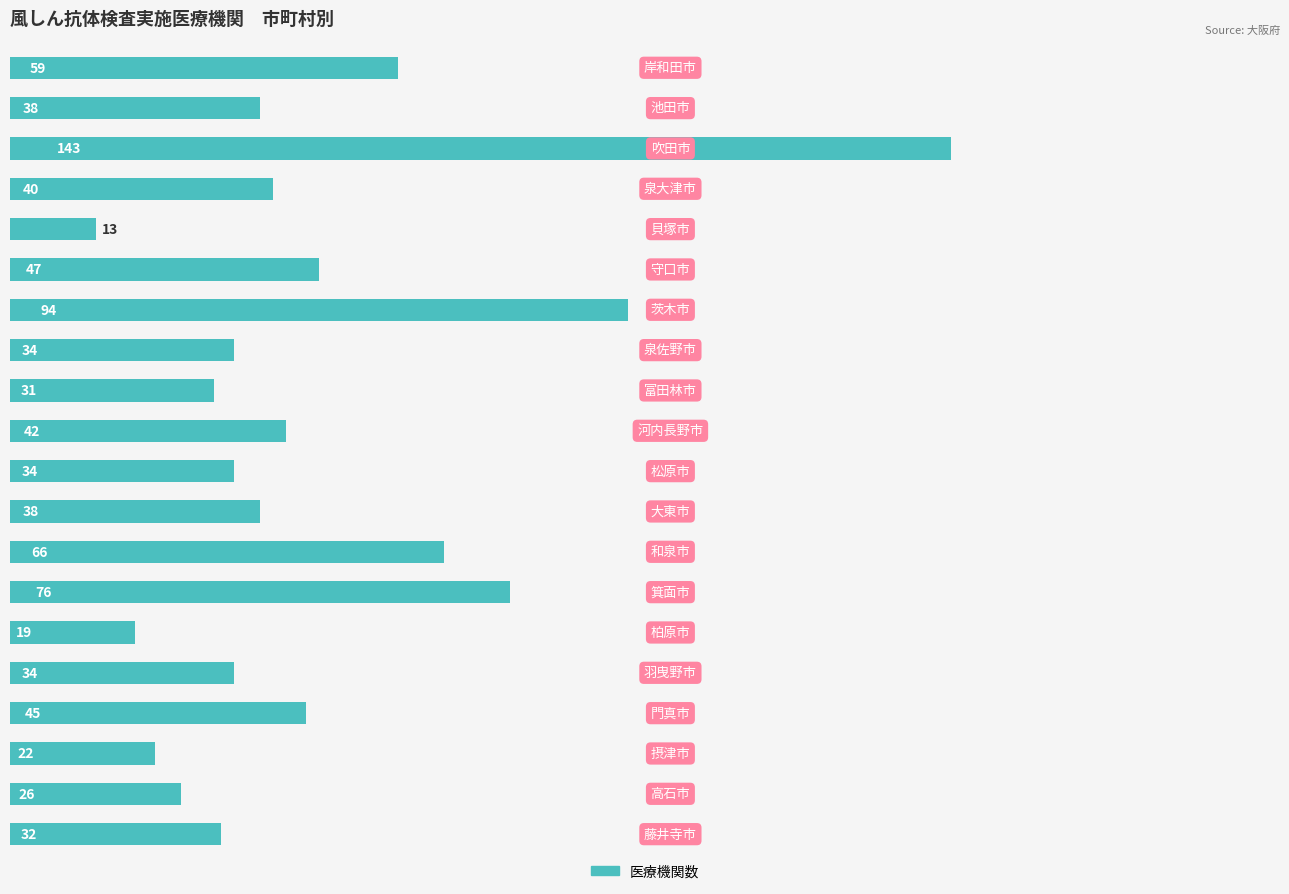

What is the value of the 5th bar from the top?

13